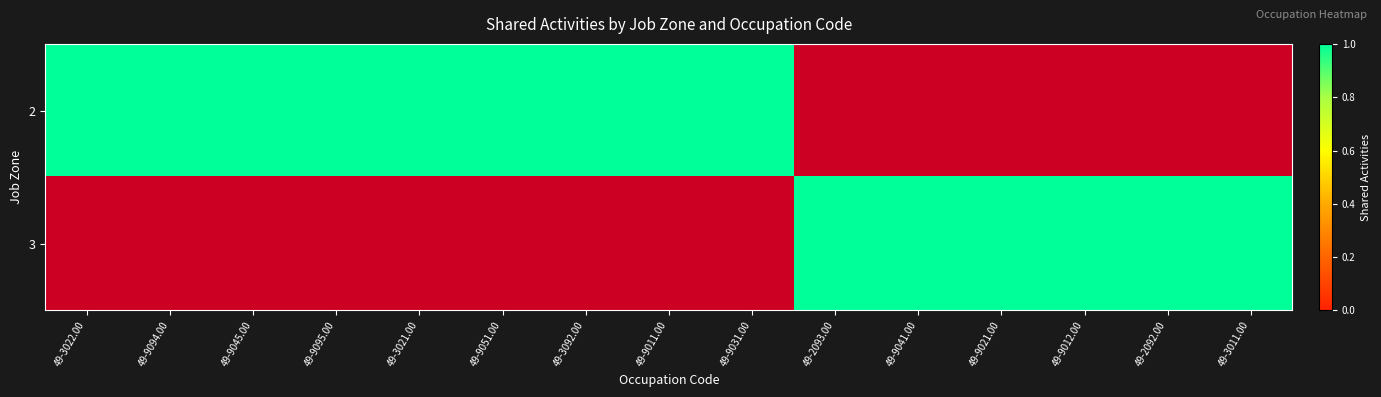

Between 49-3021.00 and 49-3092.00, which is larger?

49-3021.00